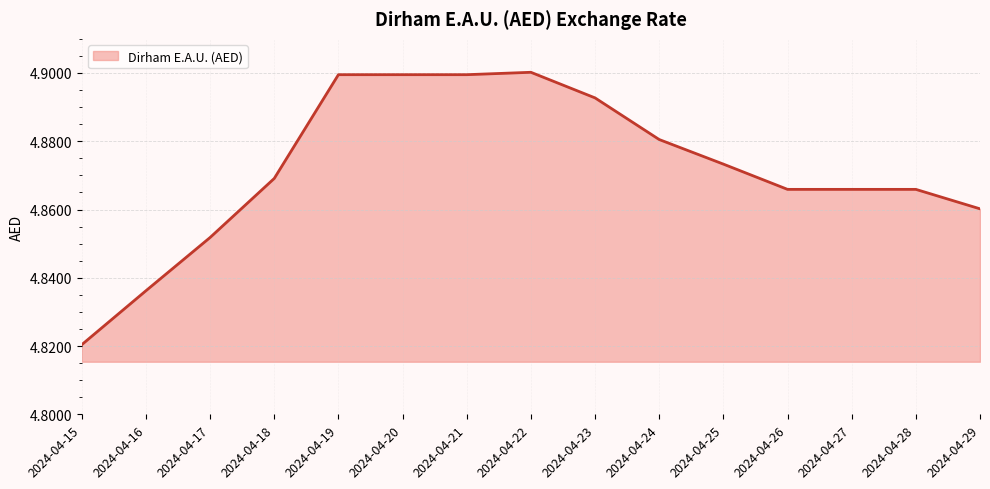

Approximately how many times larger is the value at 2024-04-25 compared to 2024-04-15?

1.0